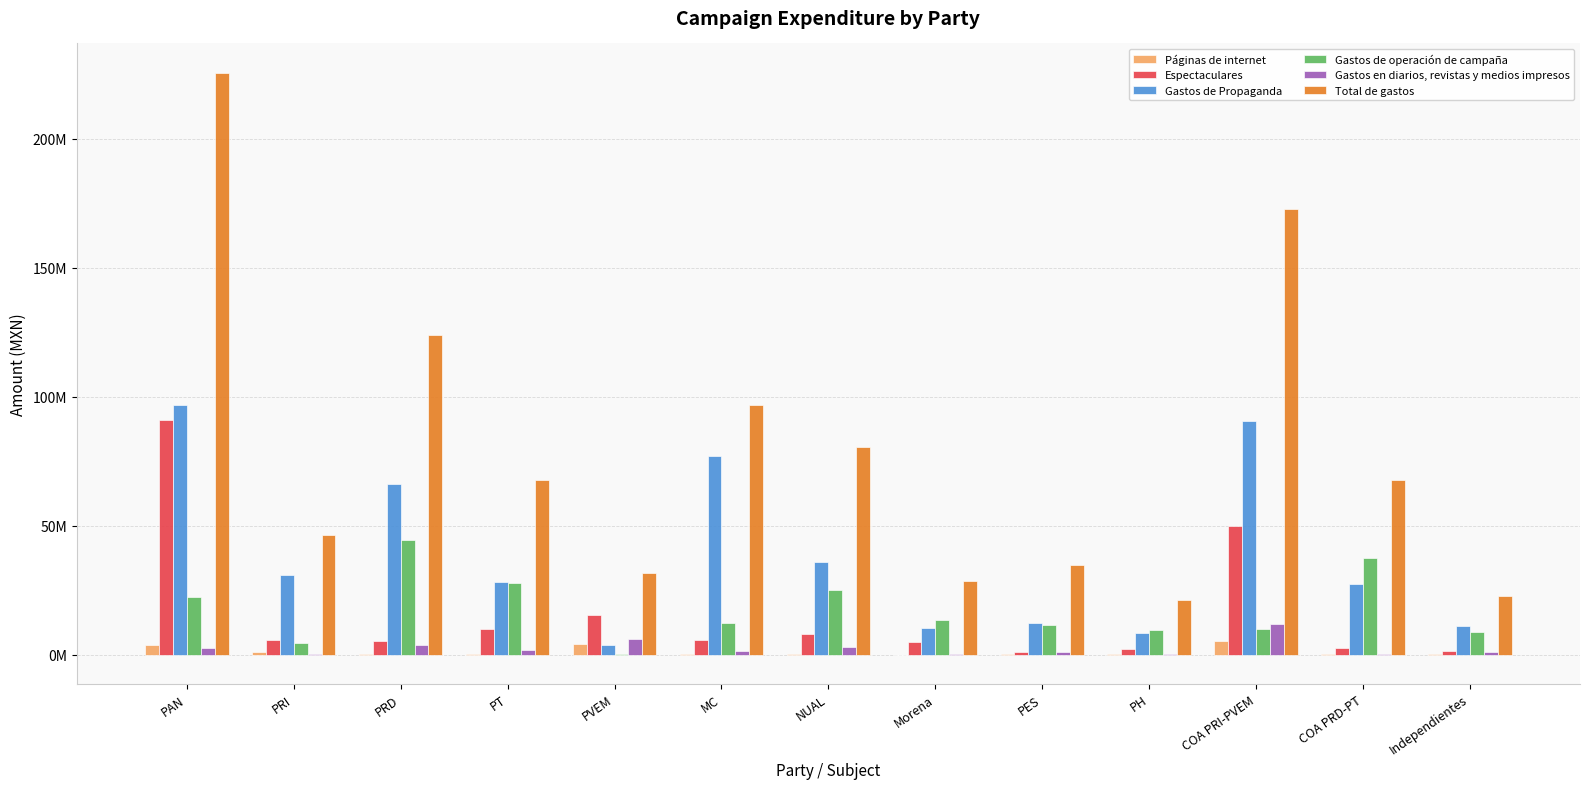

What is the value of the Gastos de operación de campaña bar at the 2nd from the left?

4489499.6